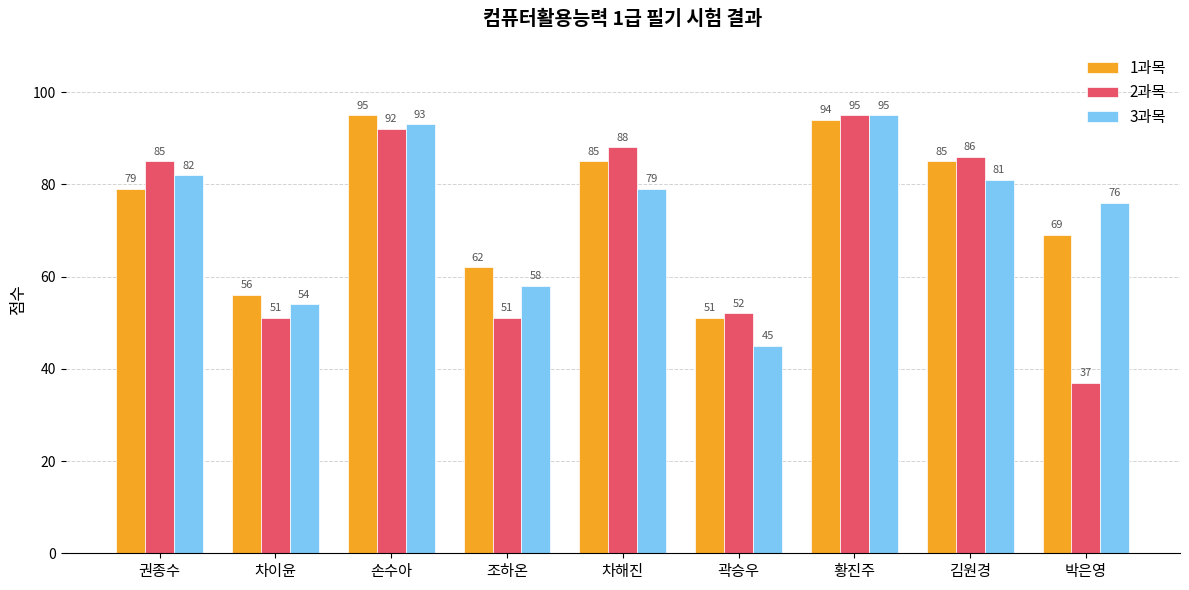

Count the number of categories in the chart.

9